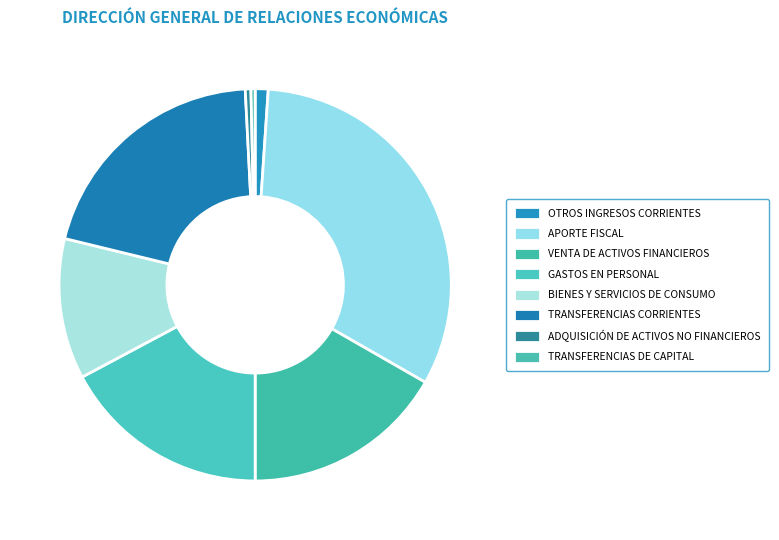

Count the number of slices in the pie.

8